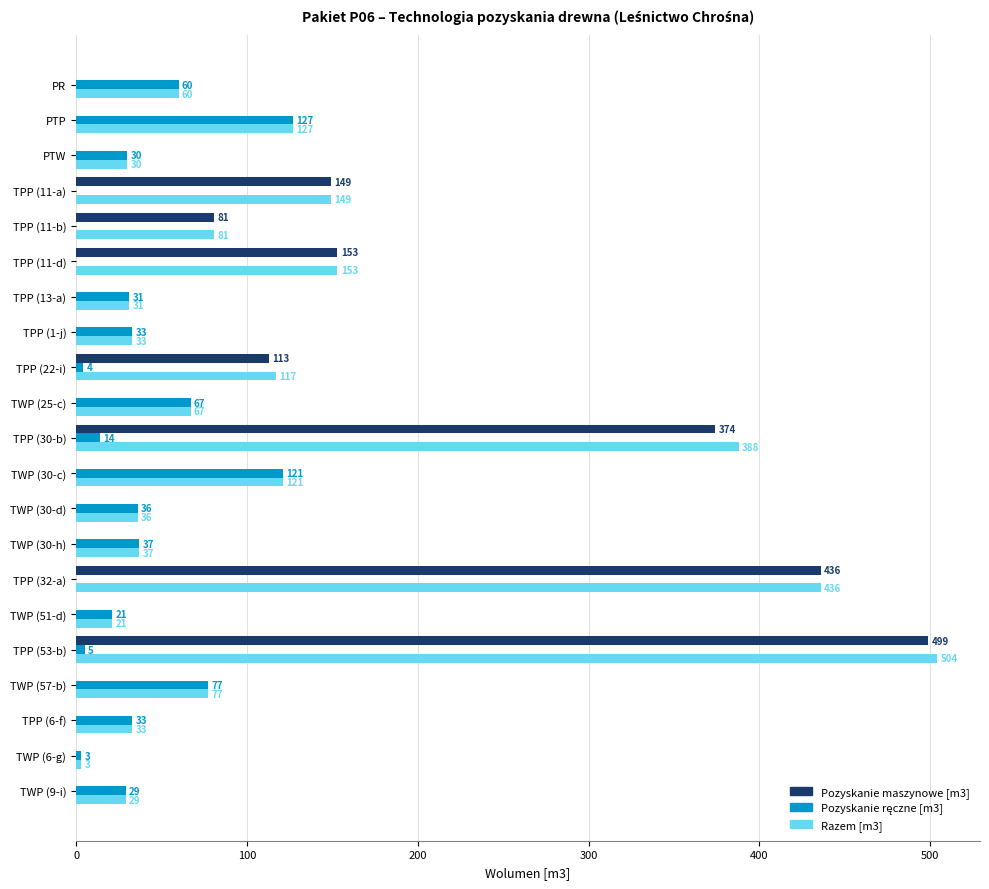

What is the approximate value of Razem [m3] at TPP (53-b), to the nearest 10?

500